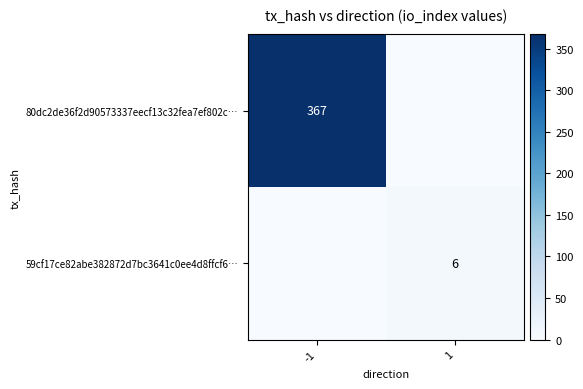

Is it true that 80dc2de36f2d90573337eecf13c32fea7ef802c… equals 589 at -1?

False